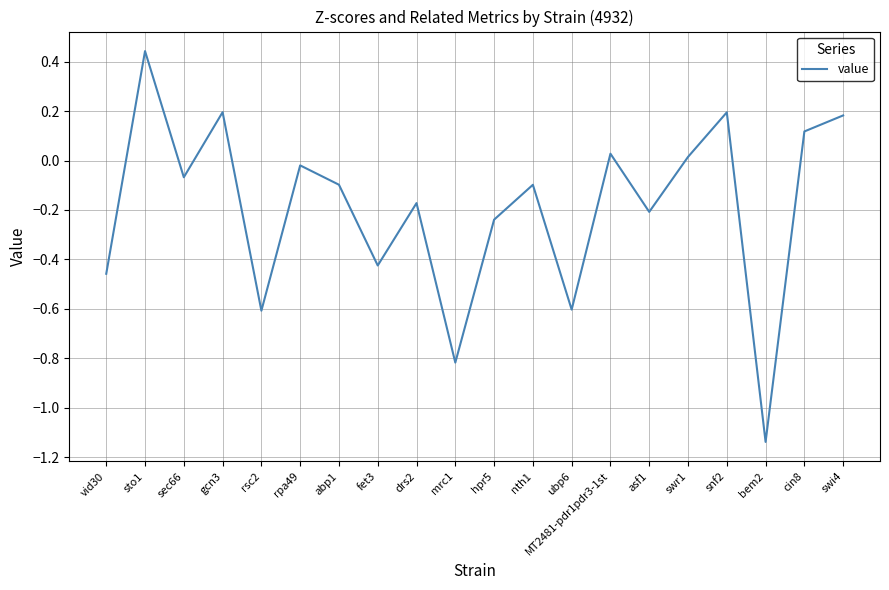

How many lines are shown in the chart?

1